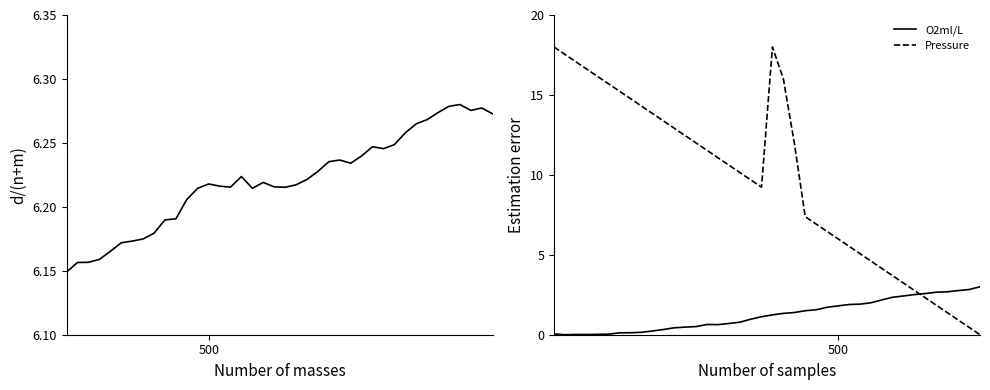

What is the maximum value for Pressure?

18.0